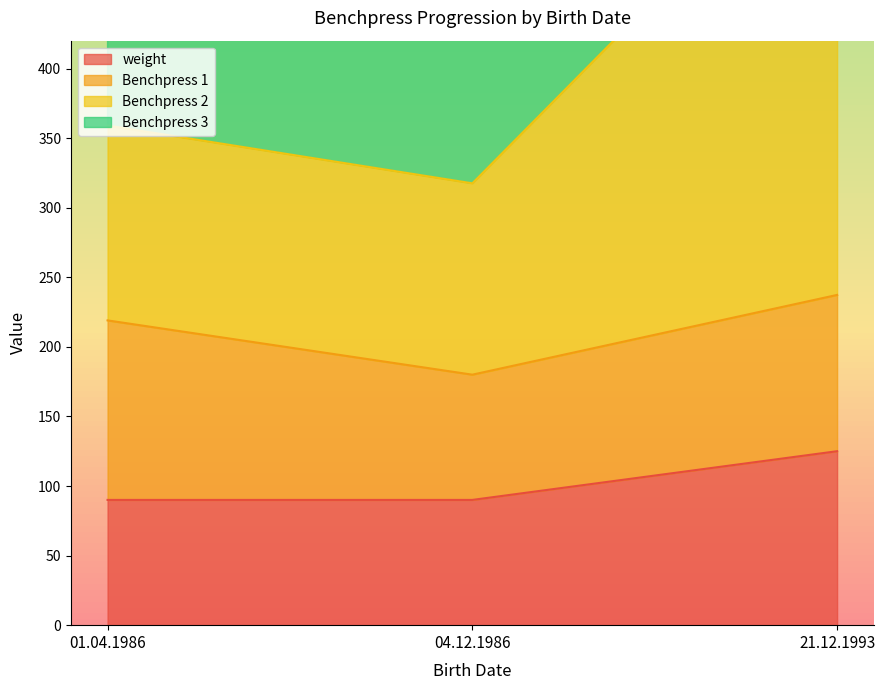

Which has a higher value, 01.04.1986 or 04.12.1986?

01.04.1986